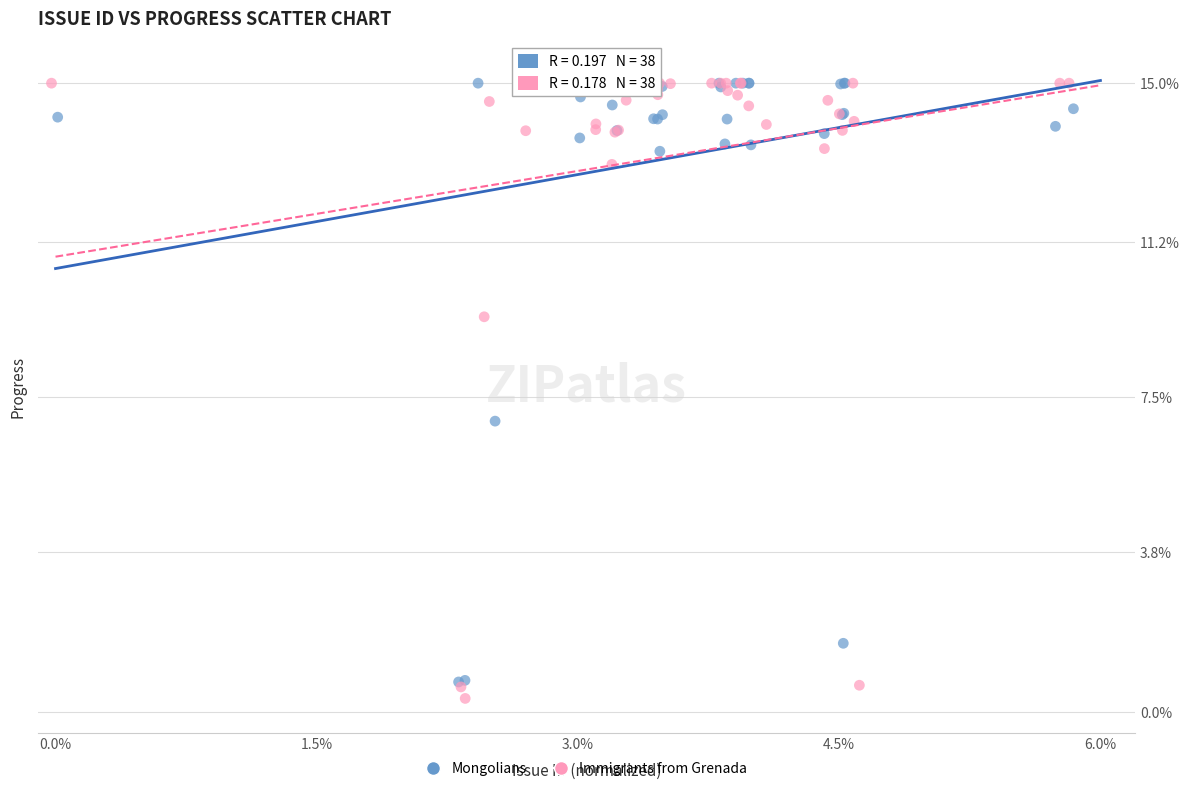

Which series has the widest spread of Y values?

Immigrants from Grenada